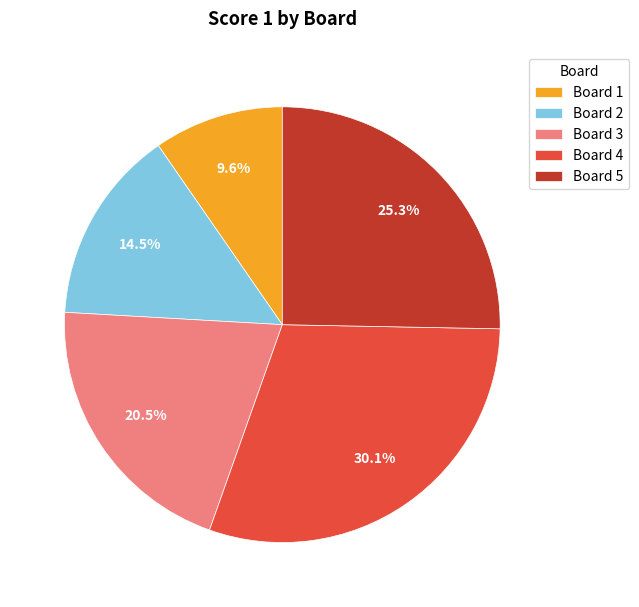

Count the number of slices in the pie.

5